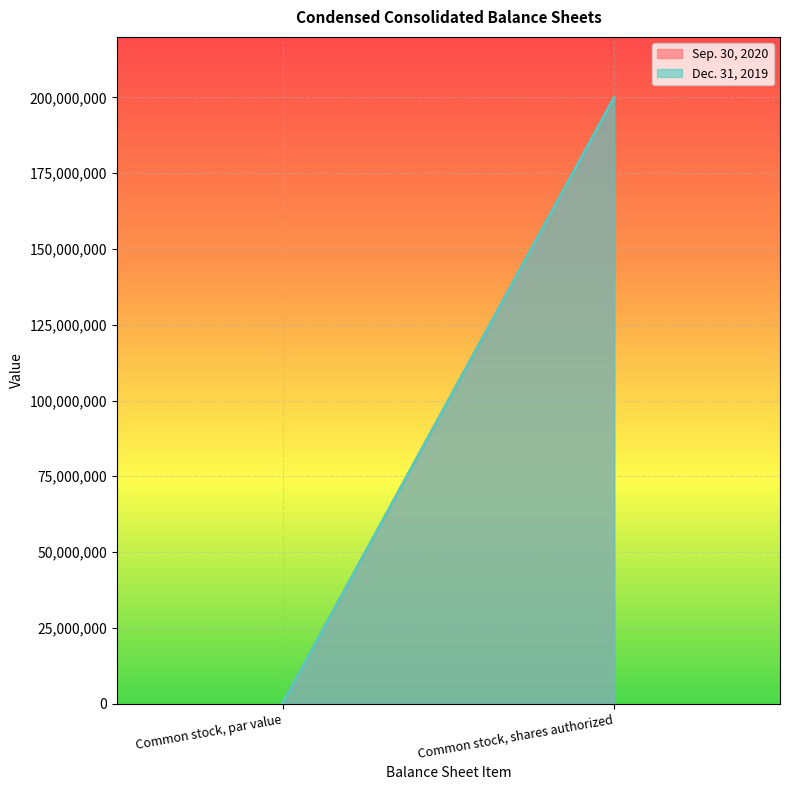

How many series are shown in this chart?

2